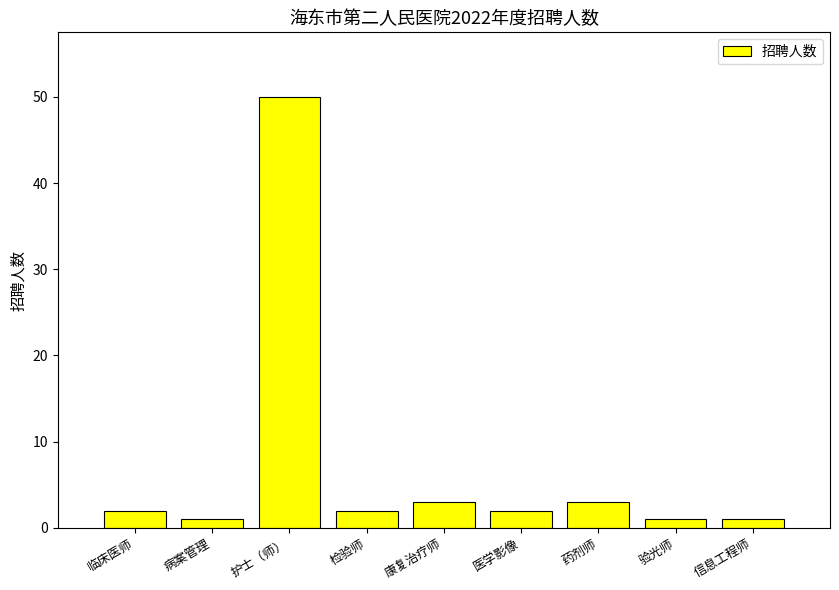

Which has a higher value, 康复治疗师 or 验光师?

康复治疗师